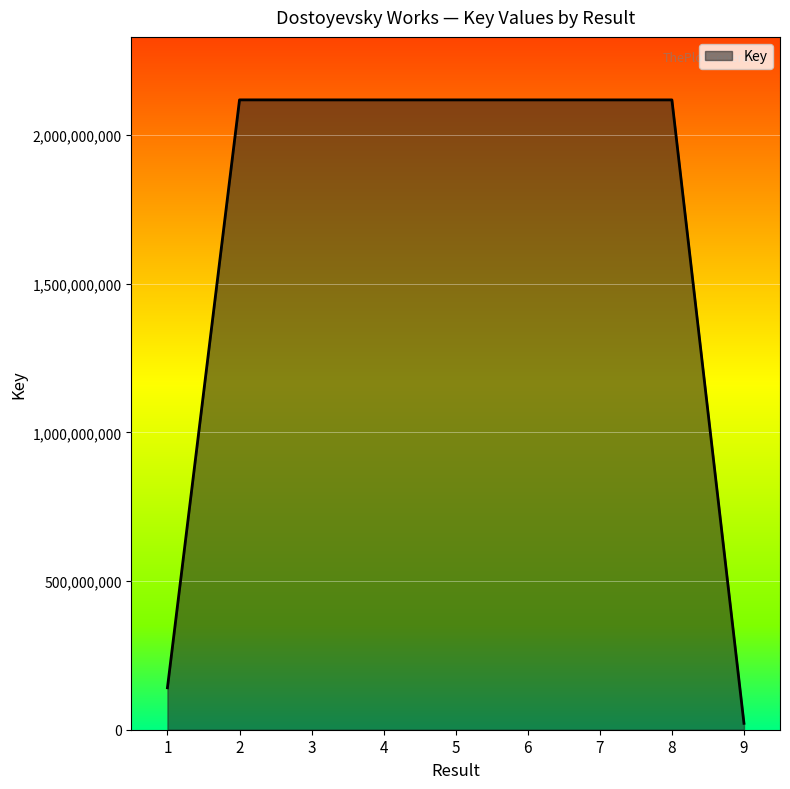

What is the change in value from 5 to 9?

-2096357556